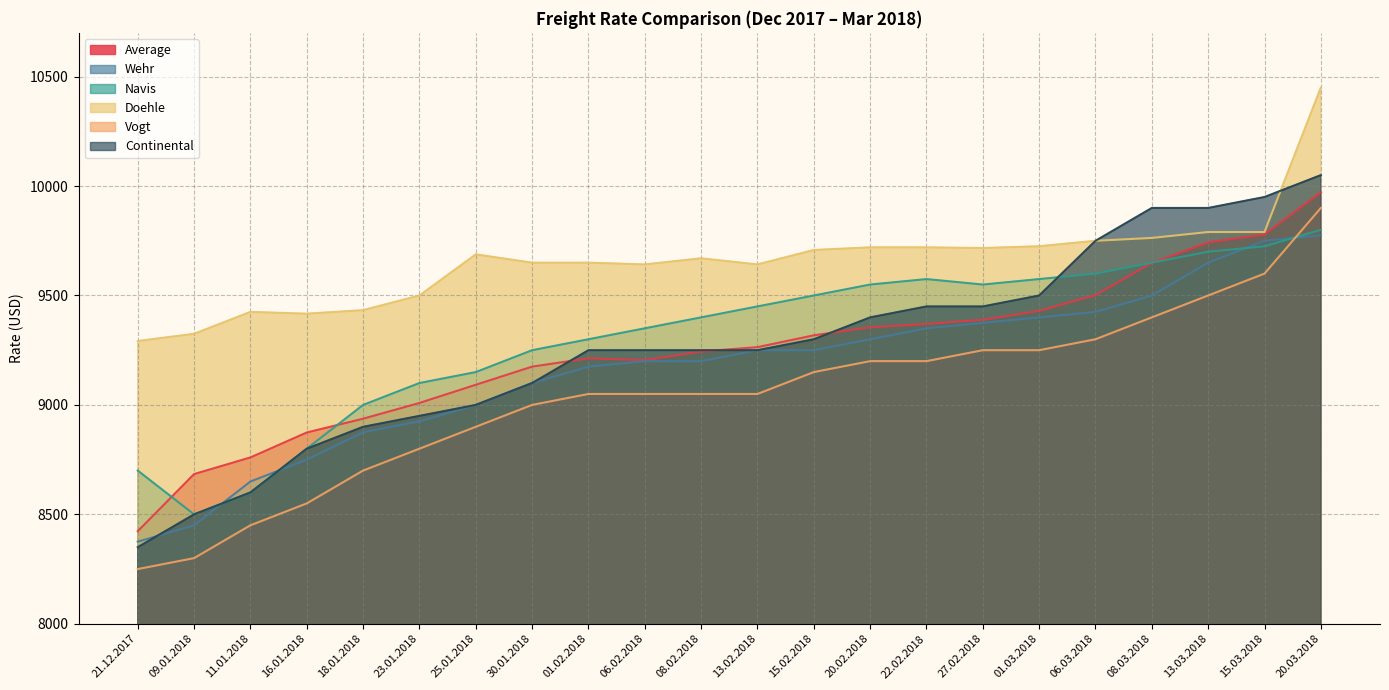

Which series has the widest spread of values?

Continental